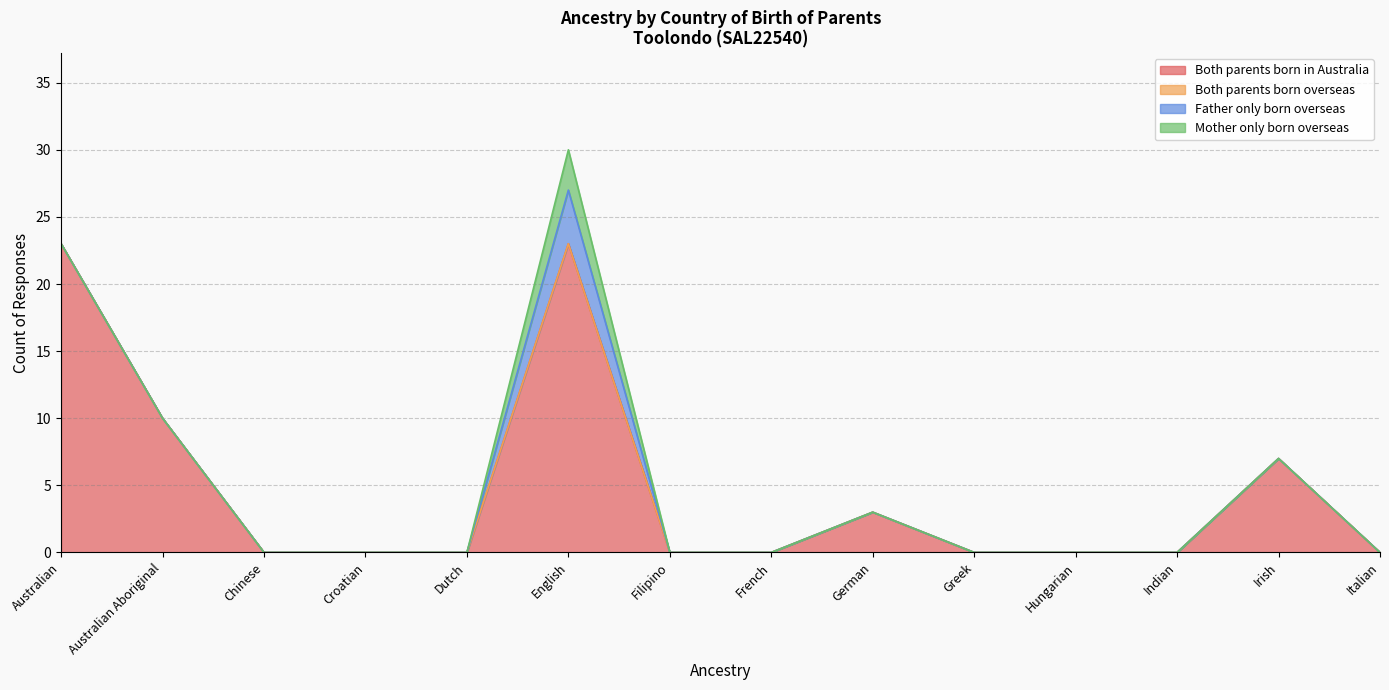

The value of Both parents born in Australia at Croatian is 0. True or false?

True